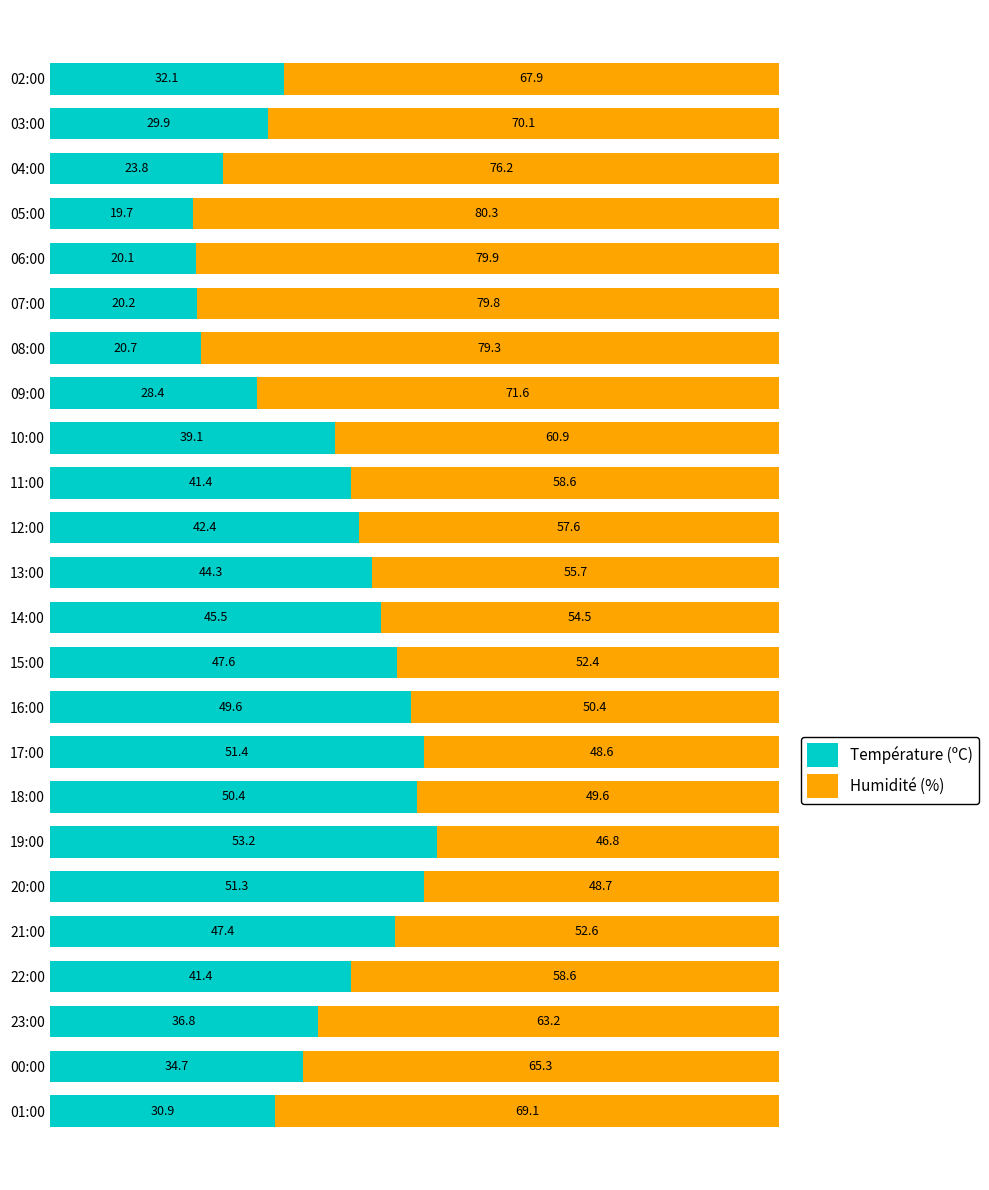

Which category has the lowest value in the Température (ºC) series?

05:00